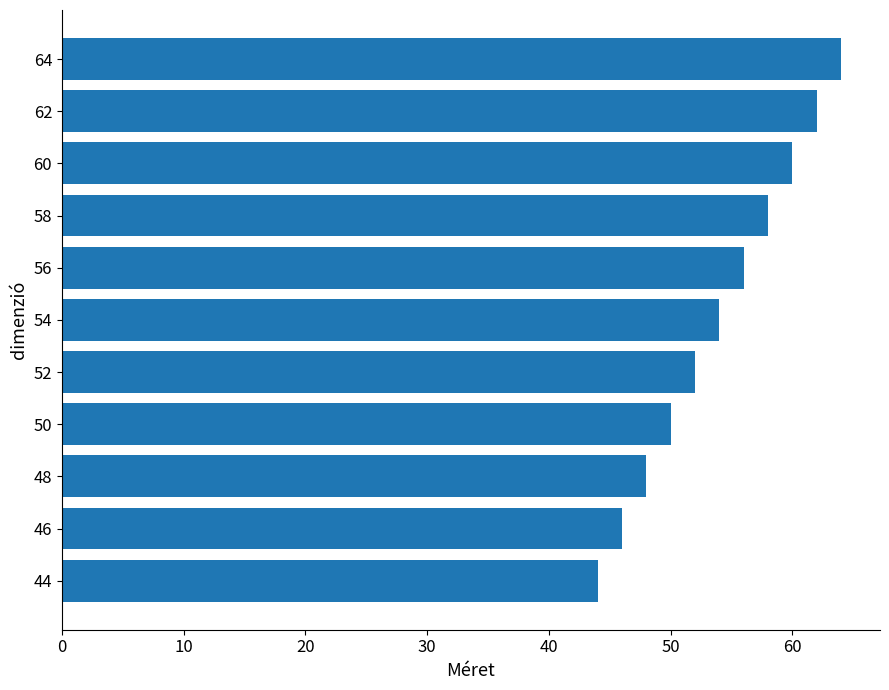

What is the change in value from 46 to 50?

+4